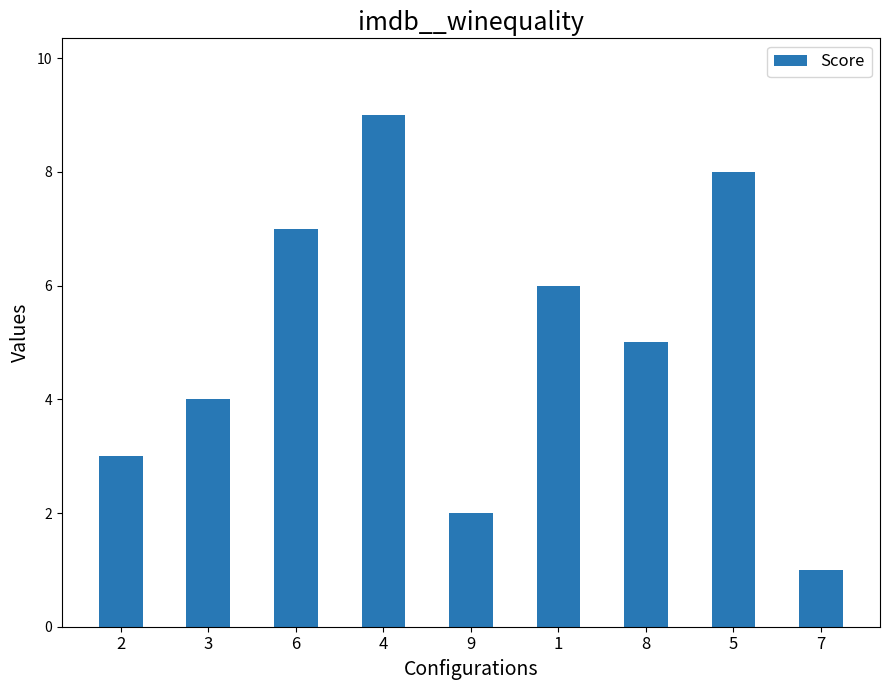

Are the bars horizontal?

No